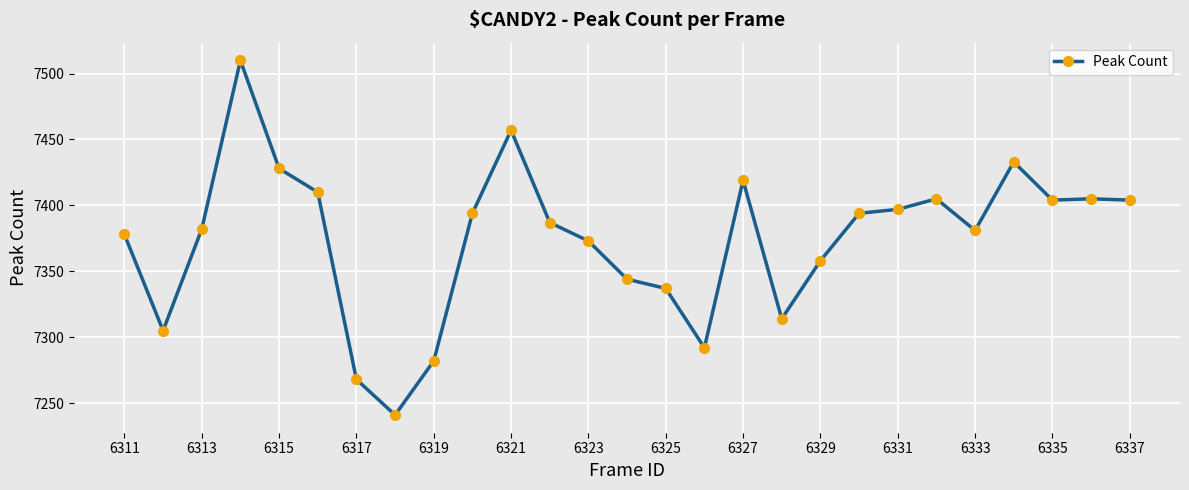

What is the maximum value shown in the chart?

7510